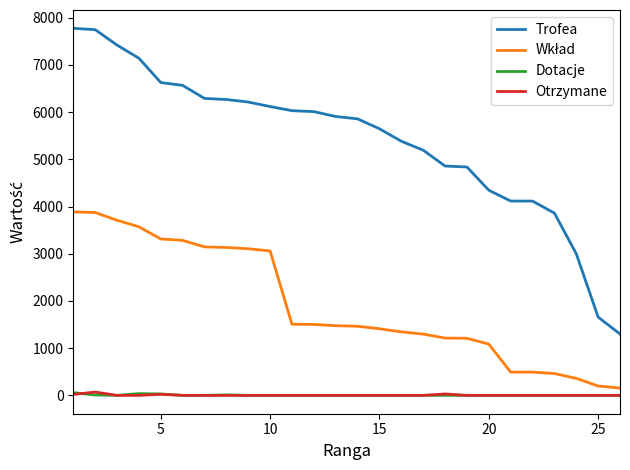

True or false: Otrzymane and Trofea intersect in this chart.

False